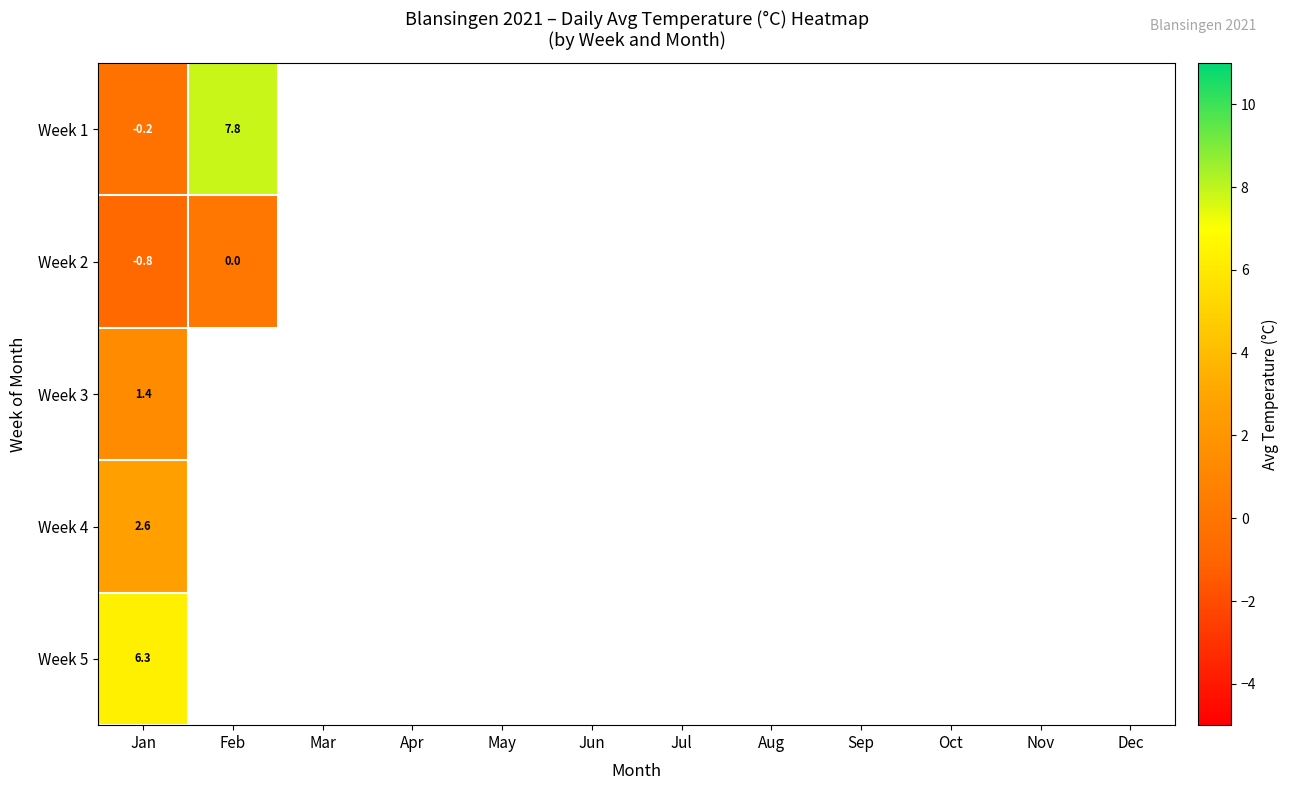

What is the maximum value shown in the chart?

7.8